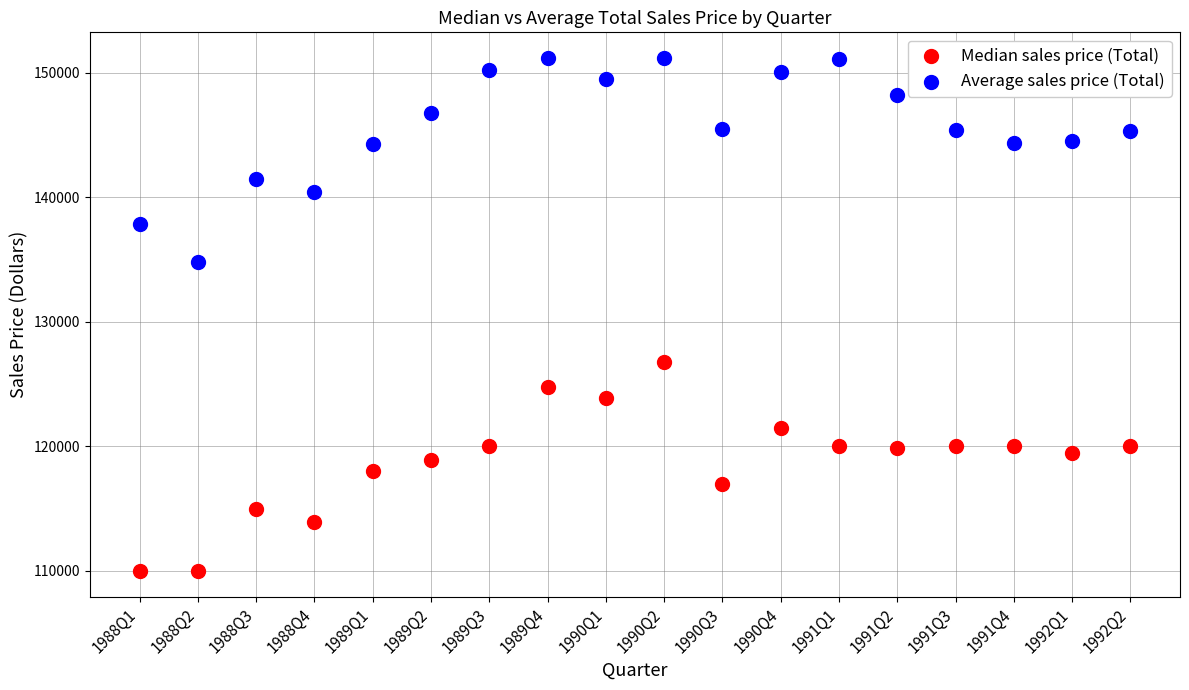

Across all data points, what is the range of Y values (max minus min)?

41200